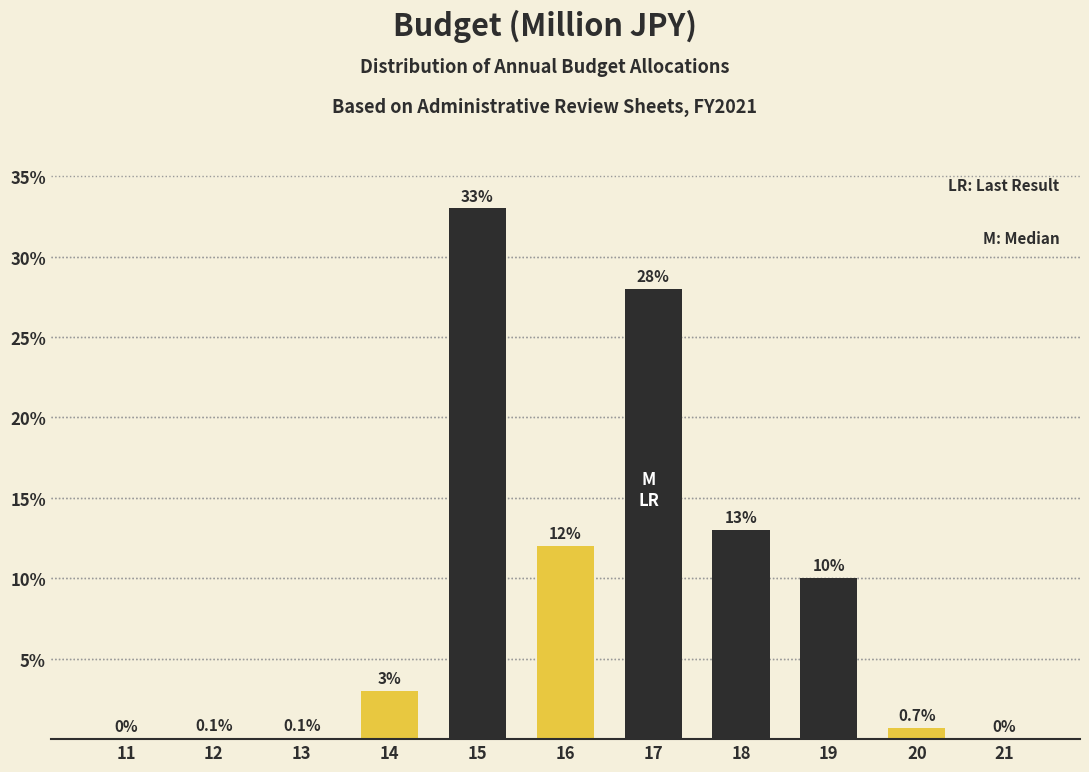

Reading left to right, list all the values displayed in this chart.

11=0.0	12=0.1	13=0.1	14=3.0	15=33.0	16=12.0	17=28.0	18=13.0	19=10.0	20=0.7	21=0.0